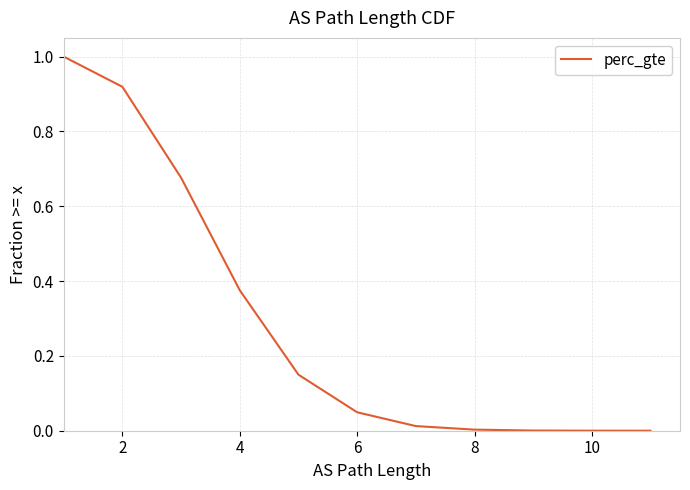

At which label is the value closest to 0?

11